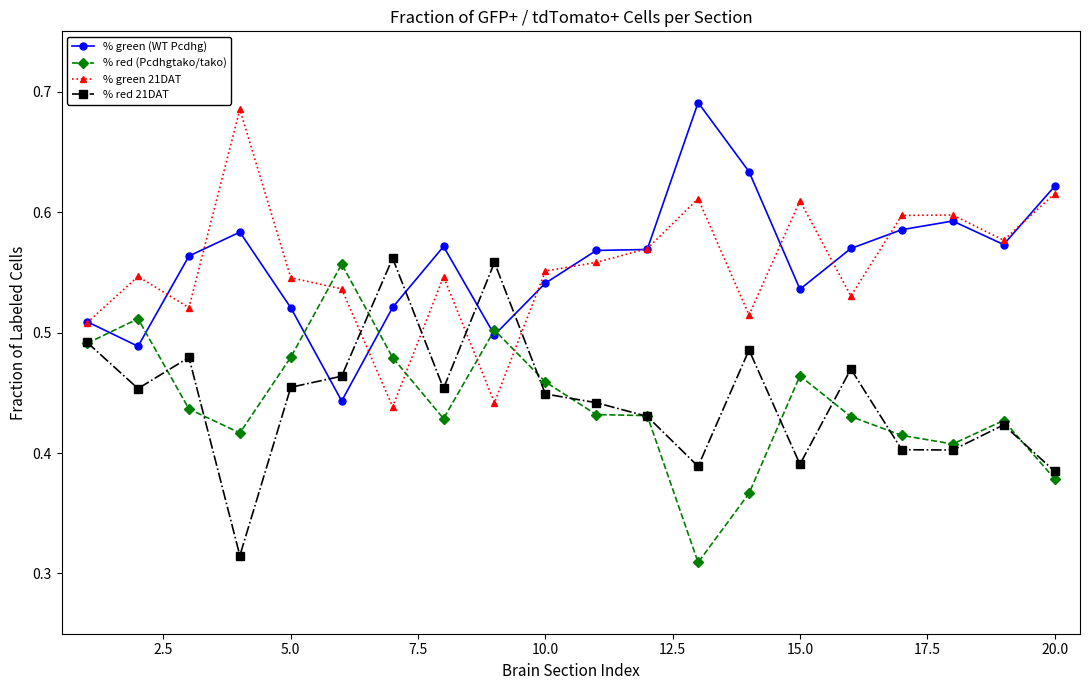

At how many categories does at least one series exceed 0?

20